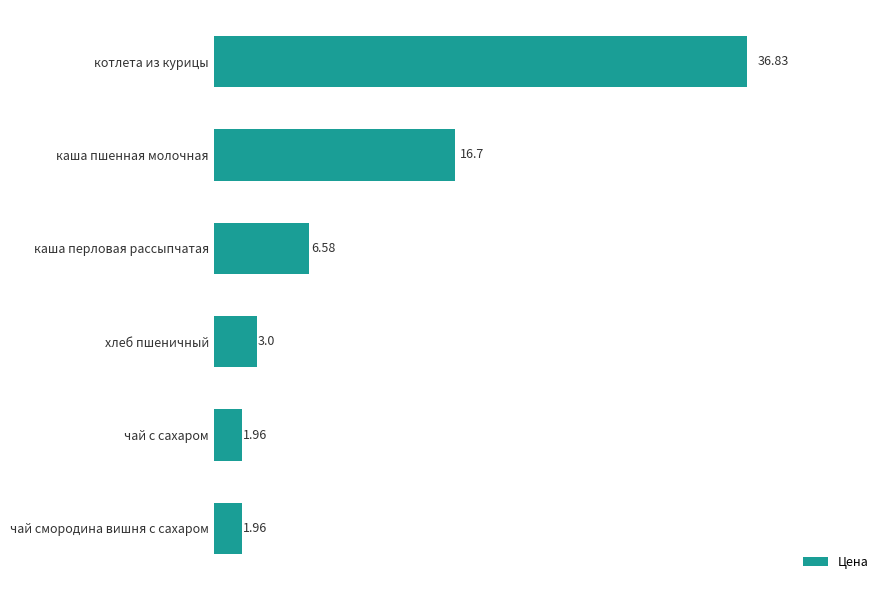

Which category has the highest value across all series?

котлета из курицы